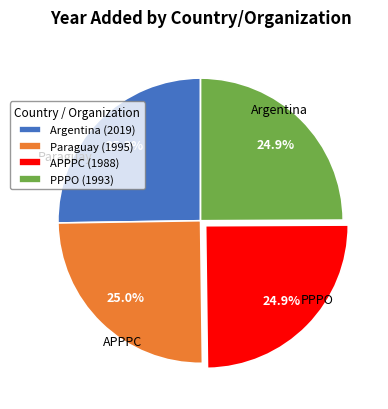

Is Paraguay (1995) the majority of the pie?

No